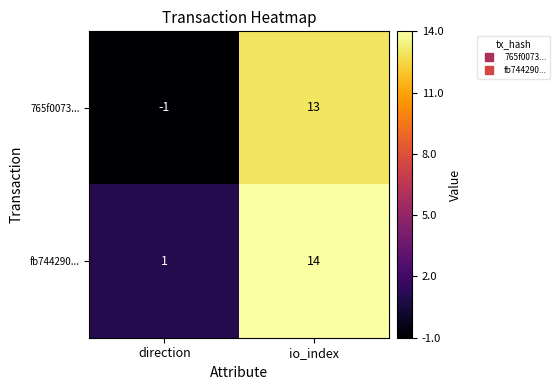

List the series in order of their peak value, lowest first.

765f0073..., fb744290...